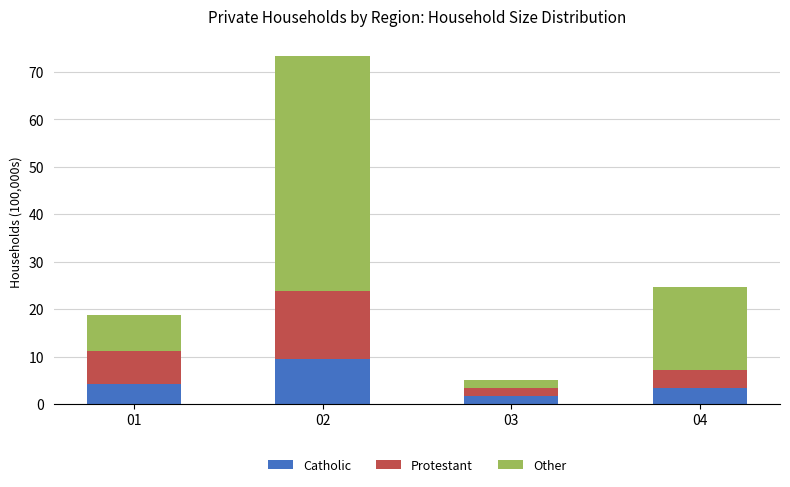

What are all the series names shown in the legend?

Catholic, Protestant, Other